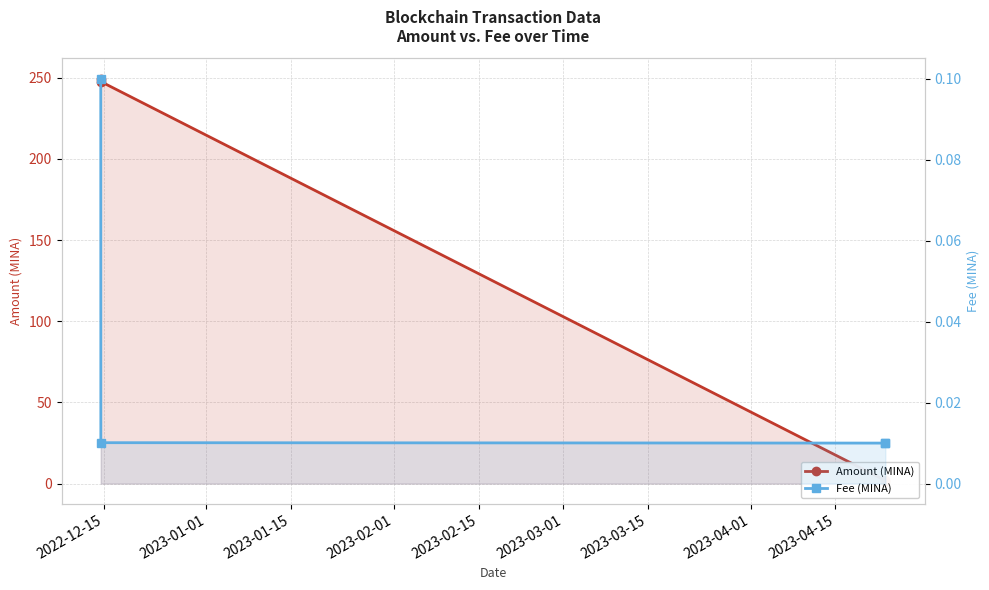

Between 2023-01-15 and 2023-02-01, which is larger?

2023-01-15